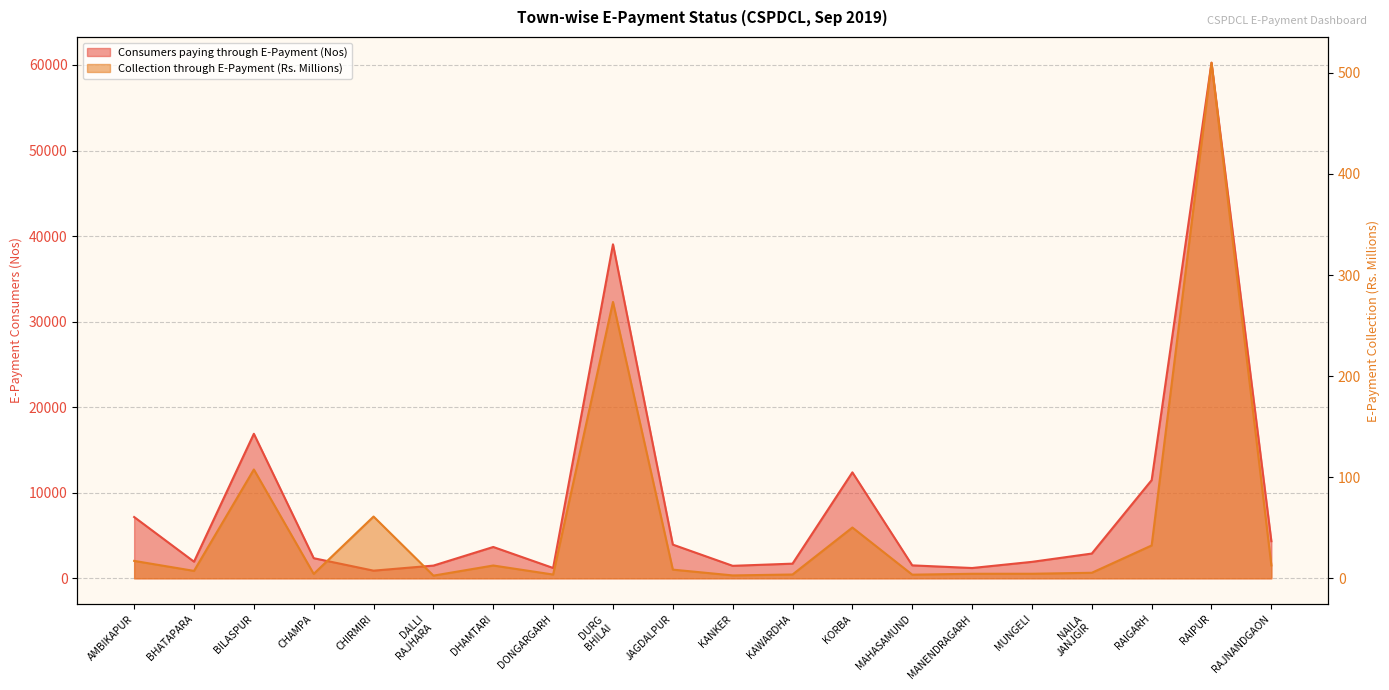

True or false: Collection through E-Payment (Rs.) (Millions) and Consumers paying through E-Payment (Nos) intersect in this chart.

False